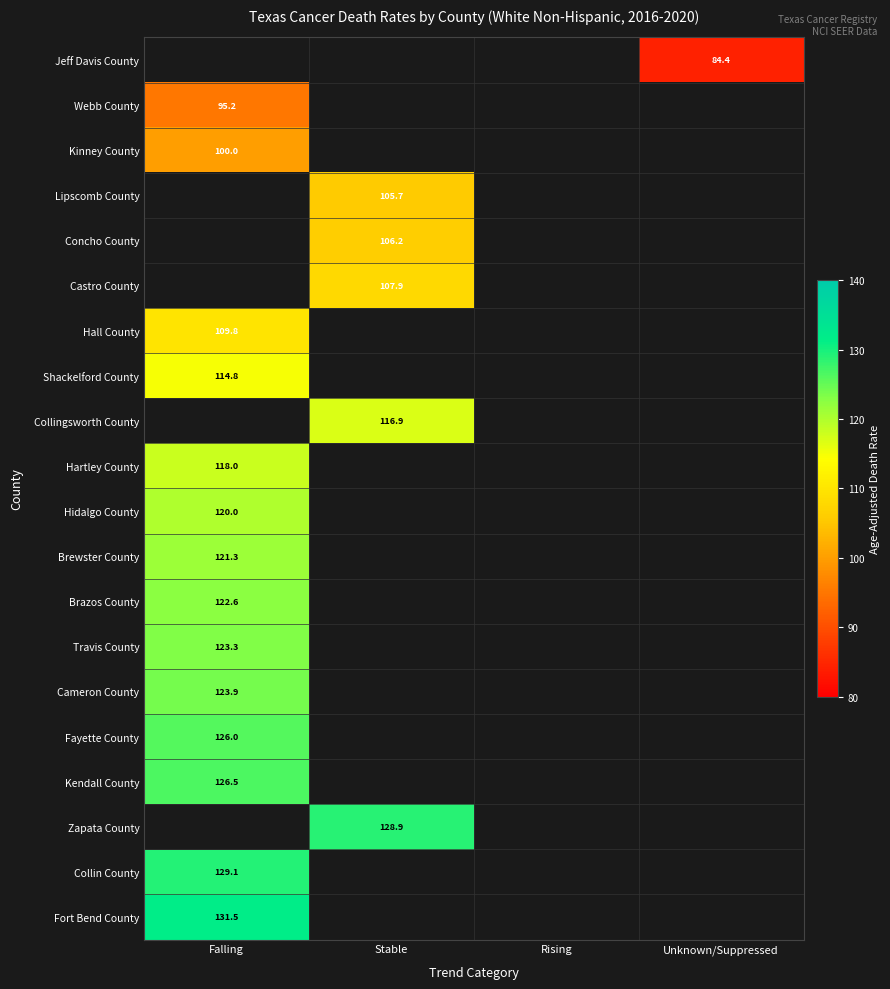

List the labels in order of Brewster County value, largest first.

Falling, Stable, Rising, Unknown/Suppressed